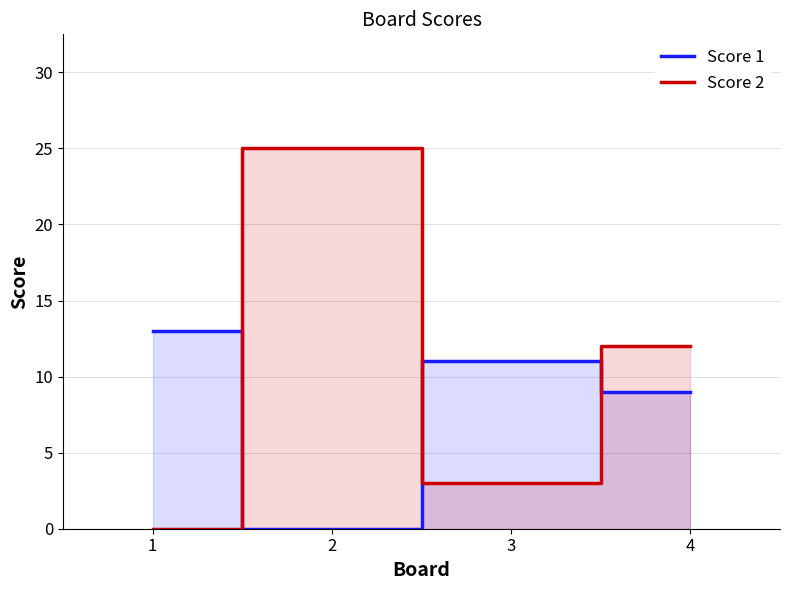

How many times do Score 2 and Score 1 cross each other?

3